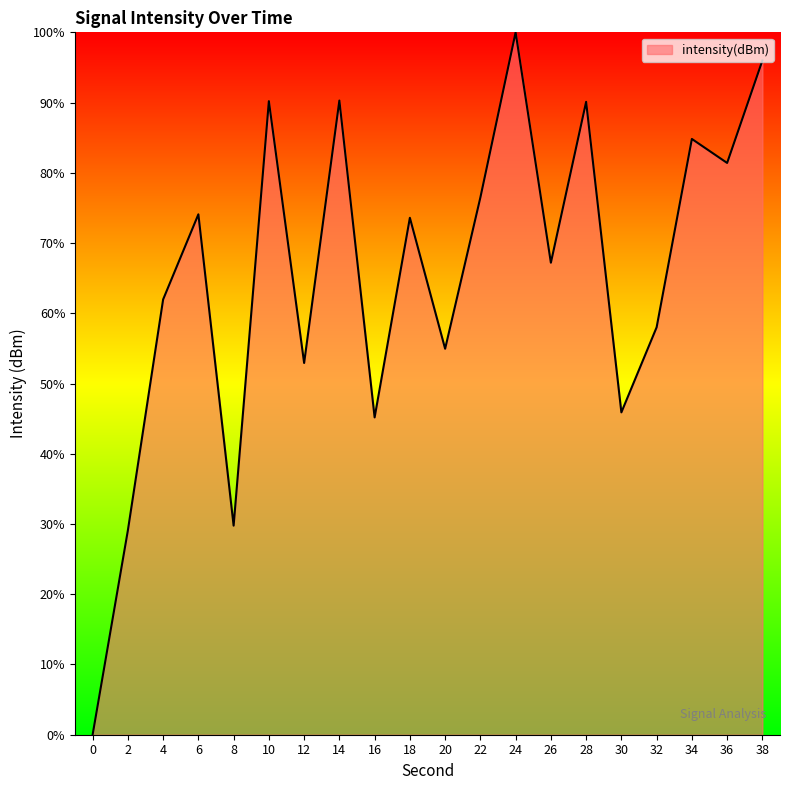

What is the average value?

65.1